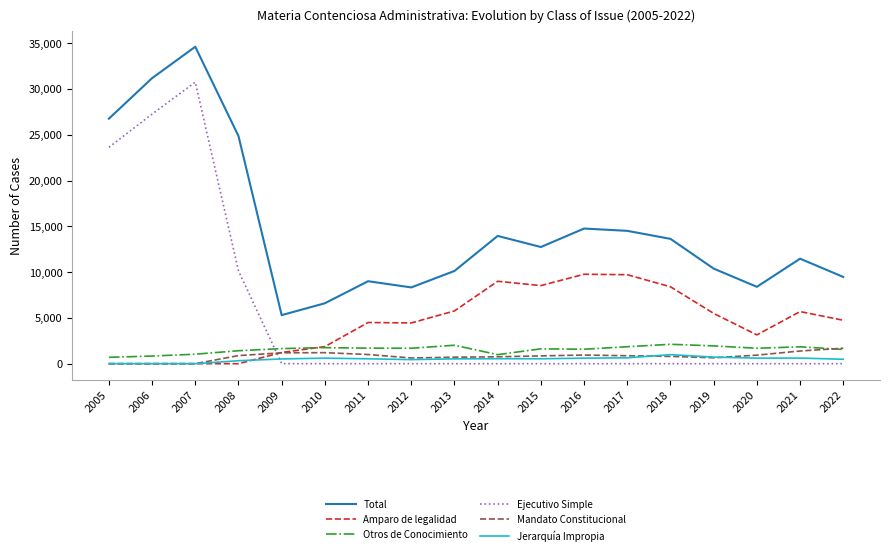

What is the difference between the maximum and minimum values in the Amparo de legalidad series?

9768